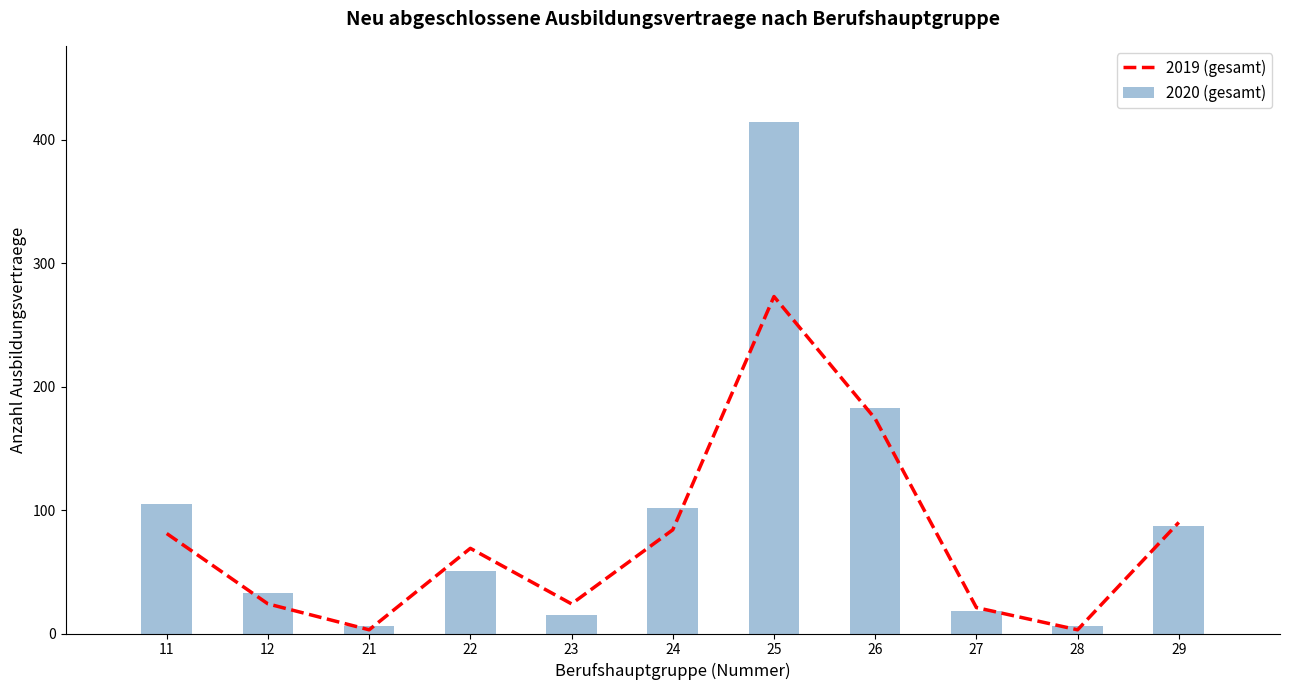

What is the smallest value displayed?

3